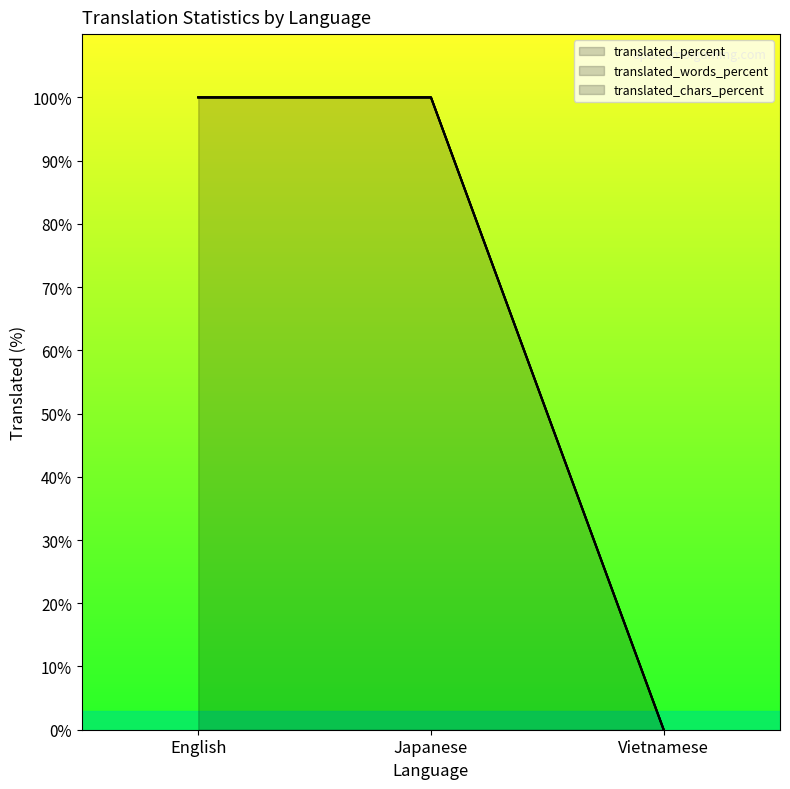

What is the total value across all series at English?

300